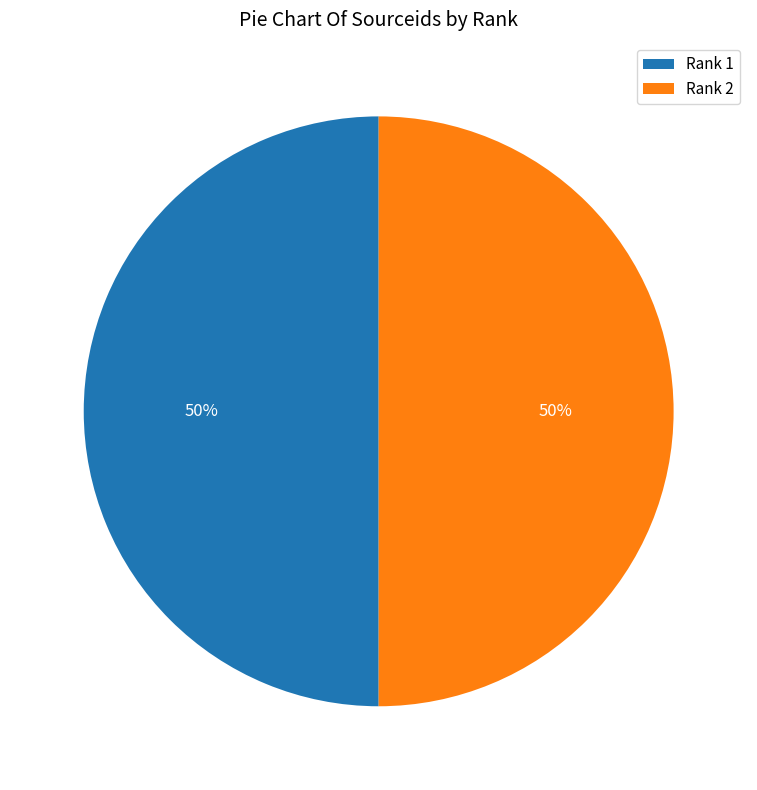

True or false: Rank 2 accounts for 43% of the total.

False